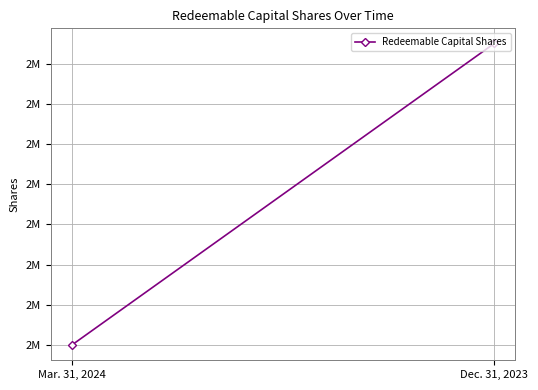

What is the maximum value shown in the chart?

2150000